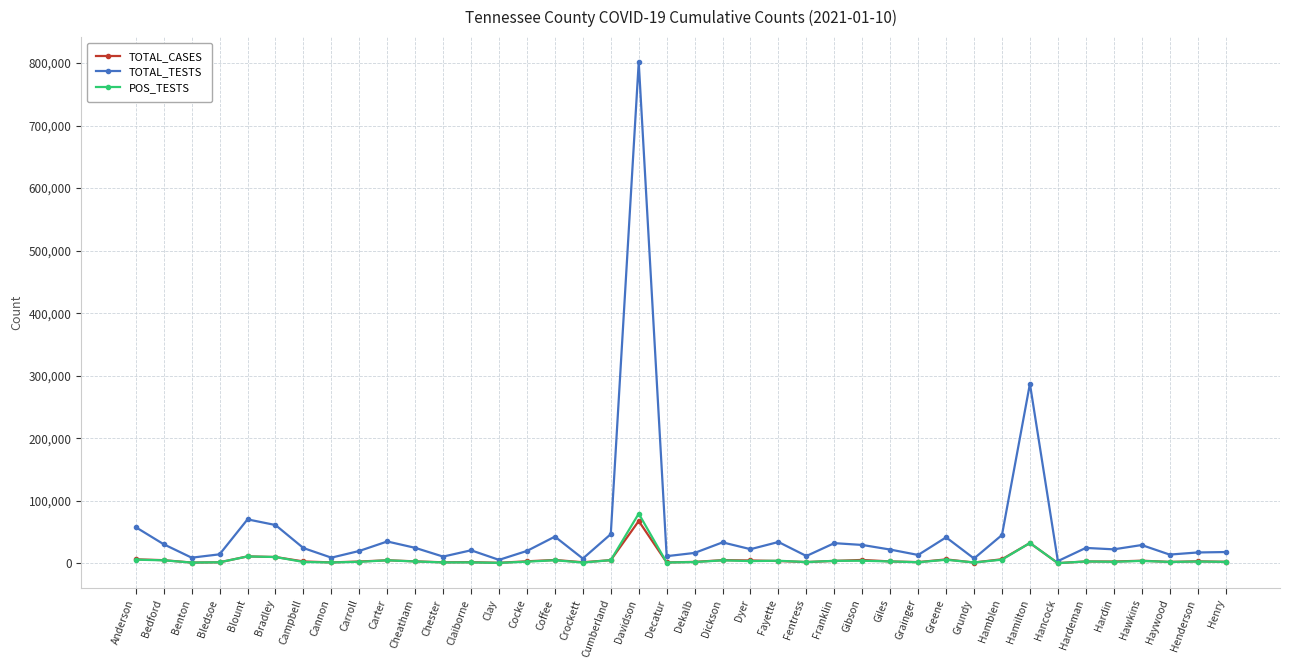

In TOTAL_CASES, how many points are lower than both neighbors (excluding endpoints)?

12